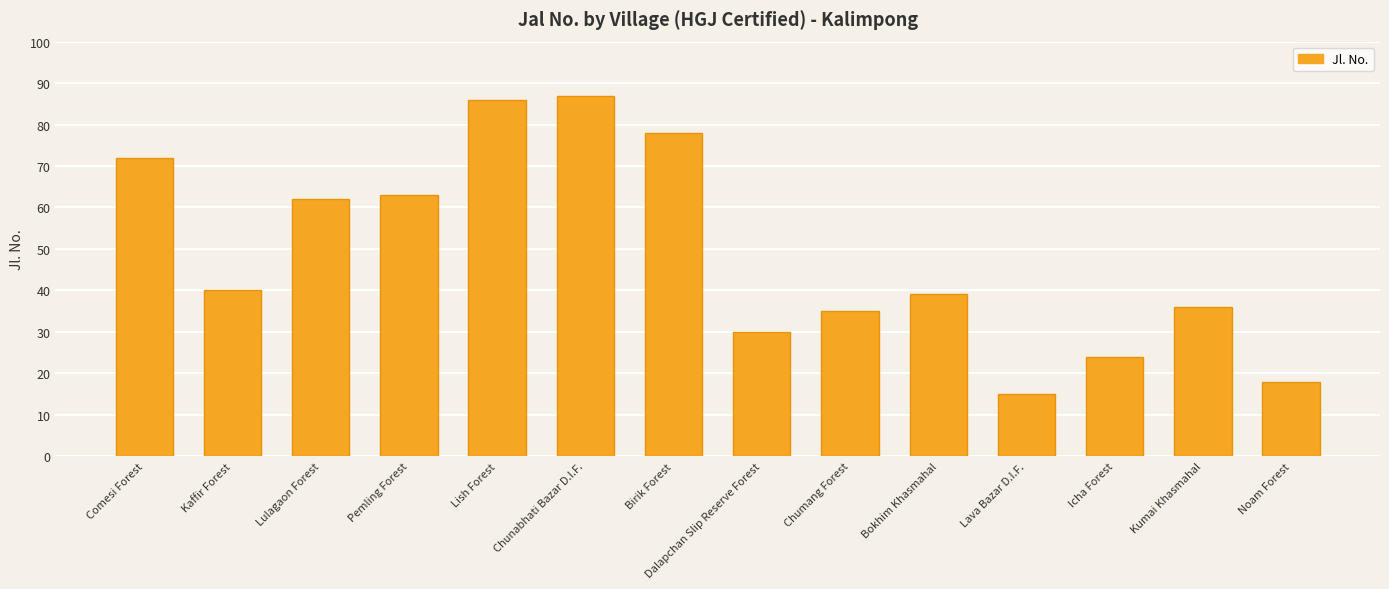

Which category has the highest value across all series?

Chunabhati Bazar D.I.F.